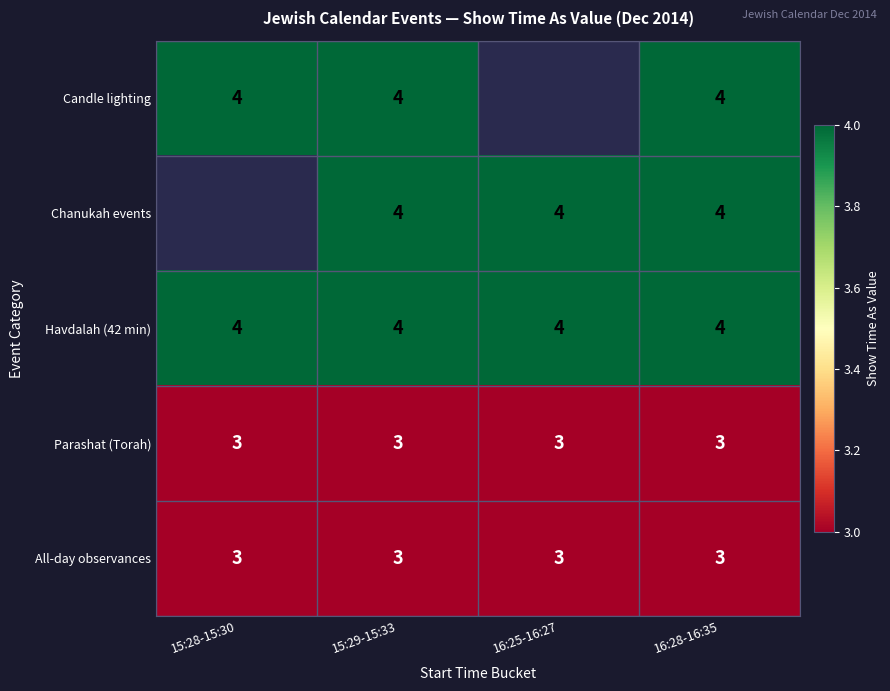

What value does the Havdalah (42 min) series have at 16:28-16:35?

4